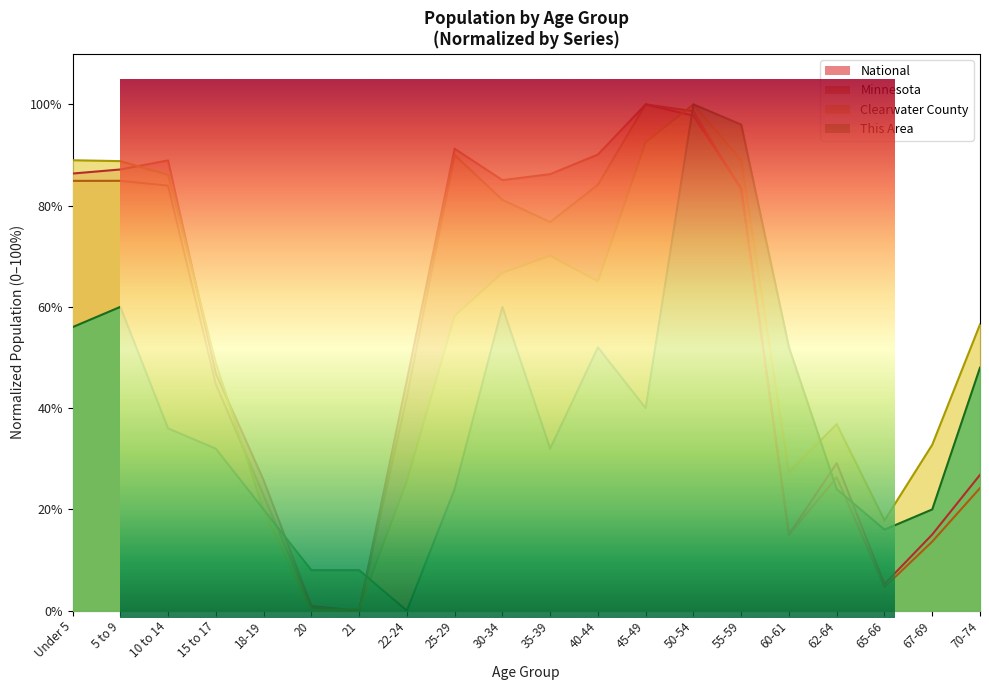

Does the chart display data point markers on the line(s)?

No